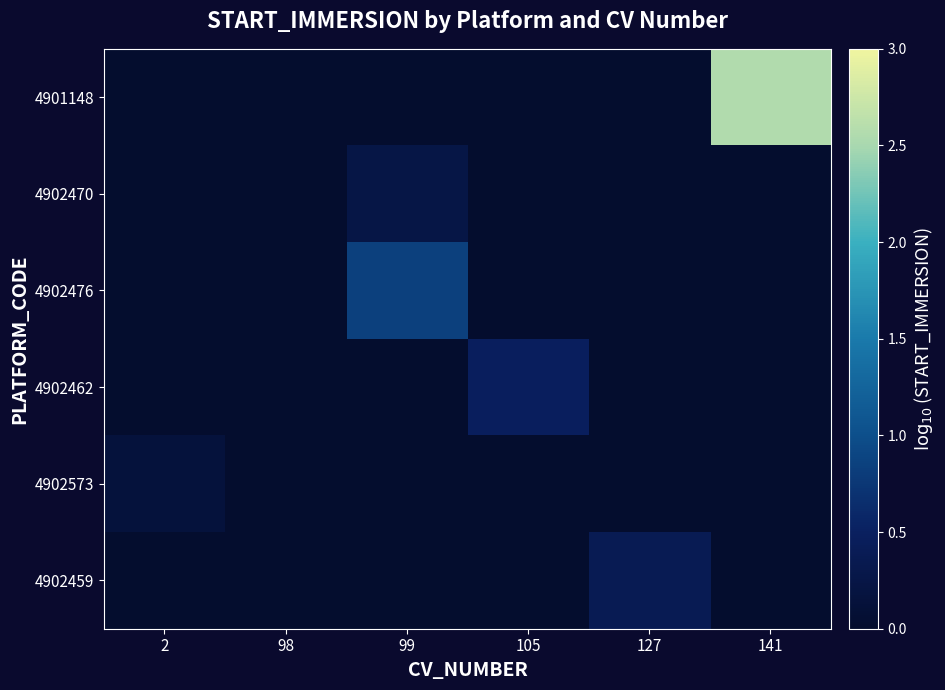

Reading right to left, list all the values displayed in this chart.

4901148: 141=2.6	127=0.0	105=0.0	99=0.0	98=0.0	2=0.0
4902470: 141=0.0	127=0.0	105=0.0	99=0.3	98=0.0	2=0.0
4902476: 141=0.0	127=0.0	105=0.0	99=0.9	98=0.0	2=0.0
4902462: 141=0.0	127=0.0	105=0.5	99=0.0	98=0.0	2=0.0
4902573: 141=0.0	127=0.0	105=0.0	99=0.0	98=0.0	2=0.1
4902459: 141=0.0	127=0.4	105=0.0	99=0.0	98=0.0	2=0.0